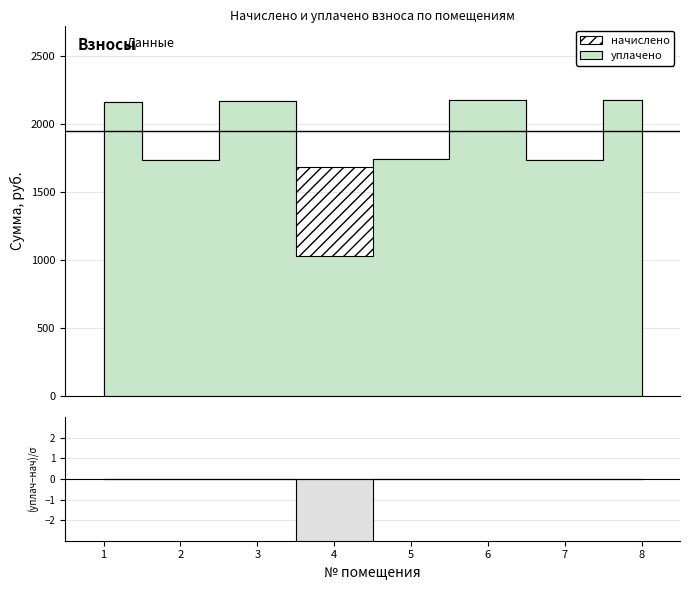

Which label corresponds to the smallest value in the chart?

4